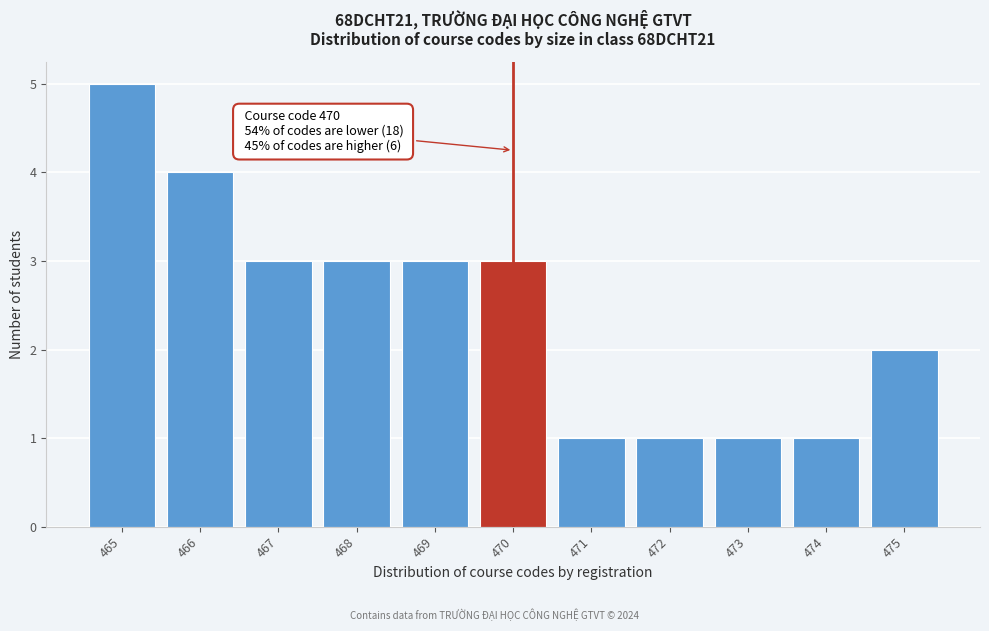

Reading right to left, extract all data points from this chart.

475=2	474=1	473=1	472=1	471=1	470=3	469=3	468=3	467=3	466=4	465=5